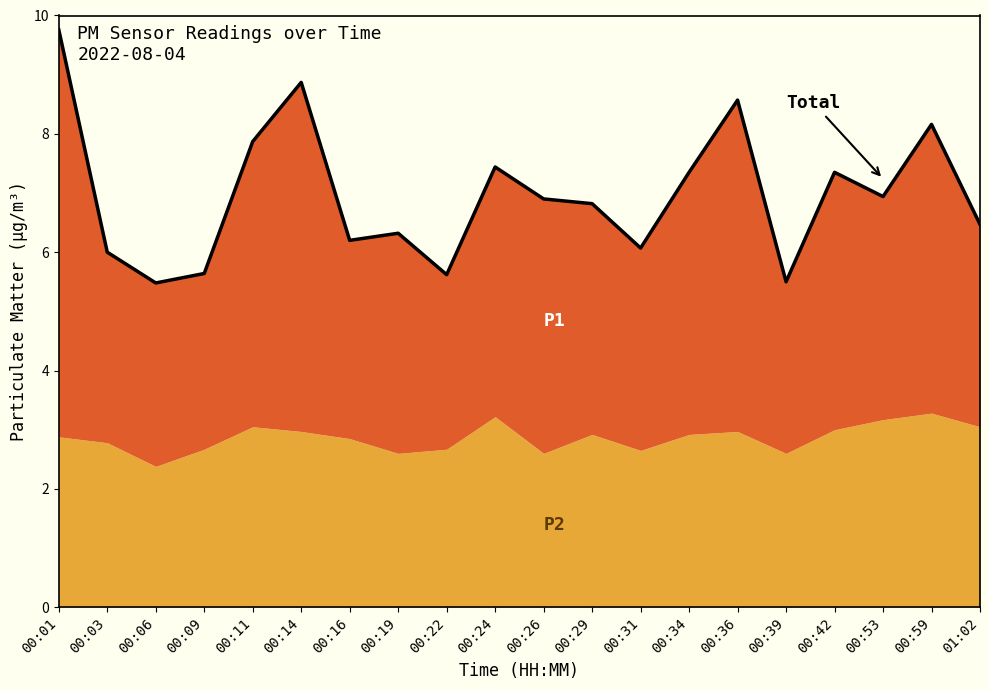

Reading left to right, what are all the values shown in this chart?

00:01=9.8	00:03=6.0	00:06=5.5	00:09=5.6	00:11=7.9	00:14=8.9	00:16=6.2	00:19=6.3	00:22=5.6	00:24=7.4	00:26=6.9	00:29=6.8	00:31=6.1	00:34=7.3	00:36=8.6	00:39=5.5	00:42=7.3	00:53=6.9	00:59=8.2	01:02=6.5